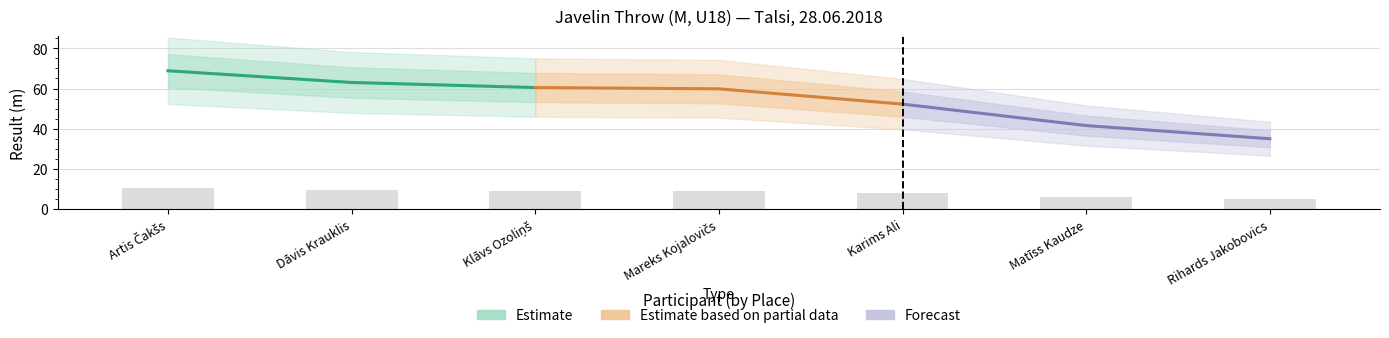

List the series in order of their overall mean, highest first.

Estimate, Estimate based on partial data, Forecast